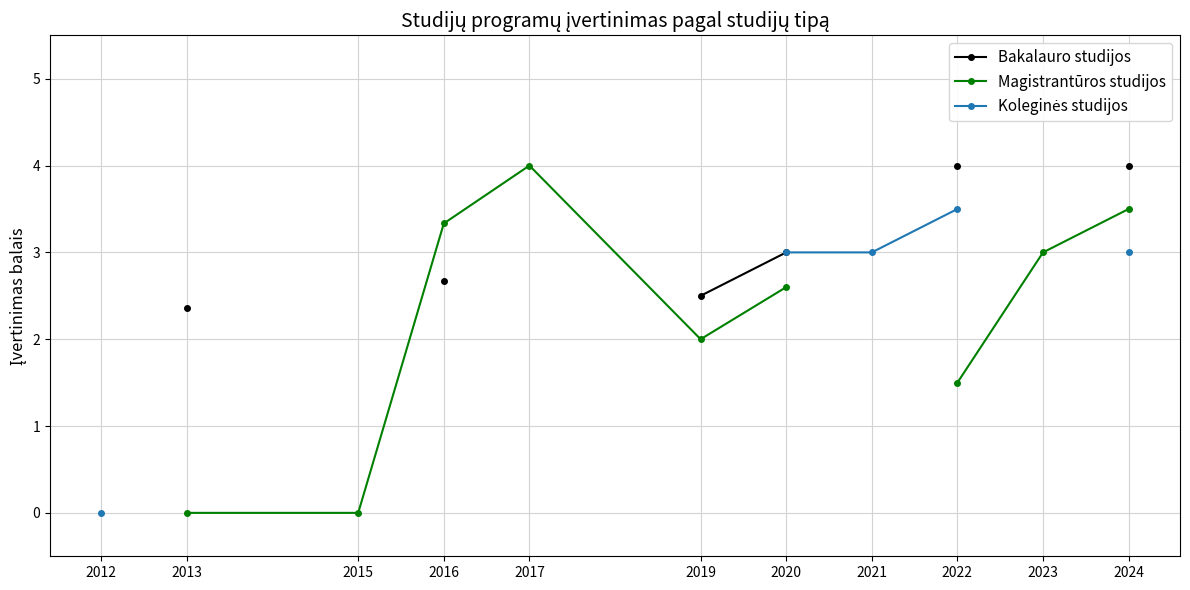

How many lines are shown in the chart?

3